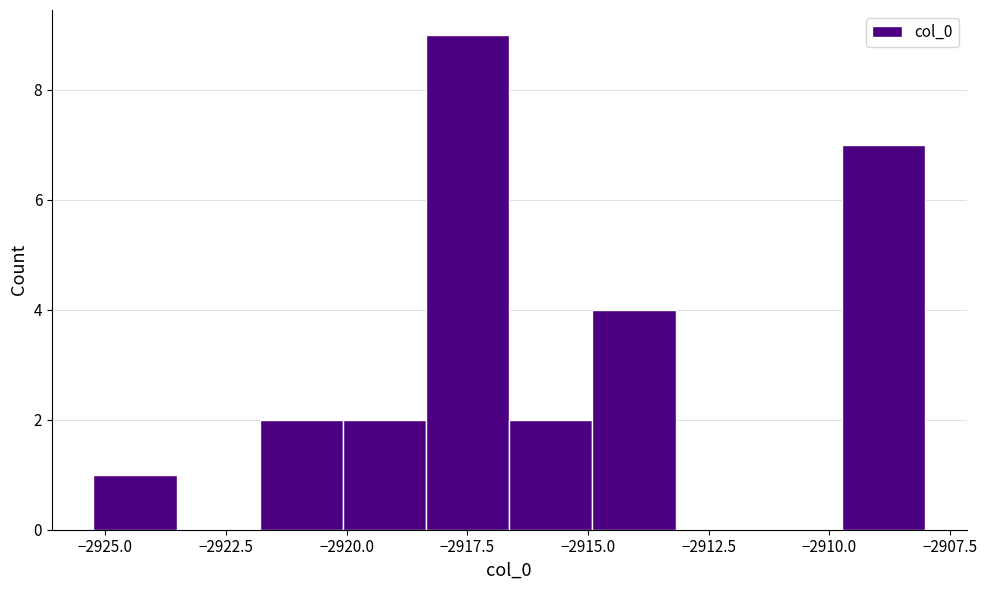

Around what value on the x-axis is the tallest bar? Give the approximate position of its centre, as read against the axis.

-2917.5